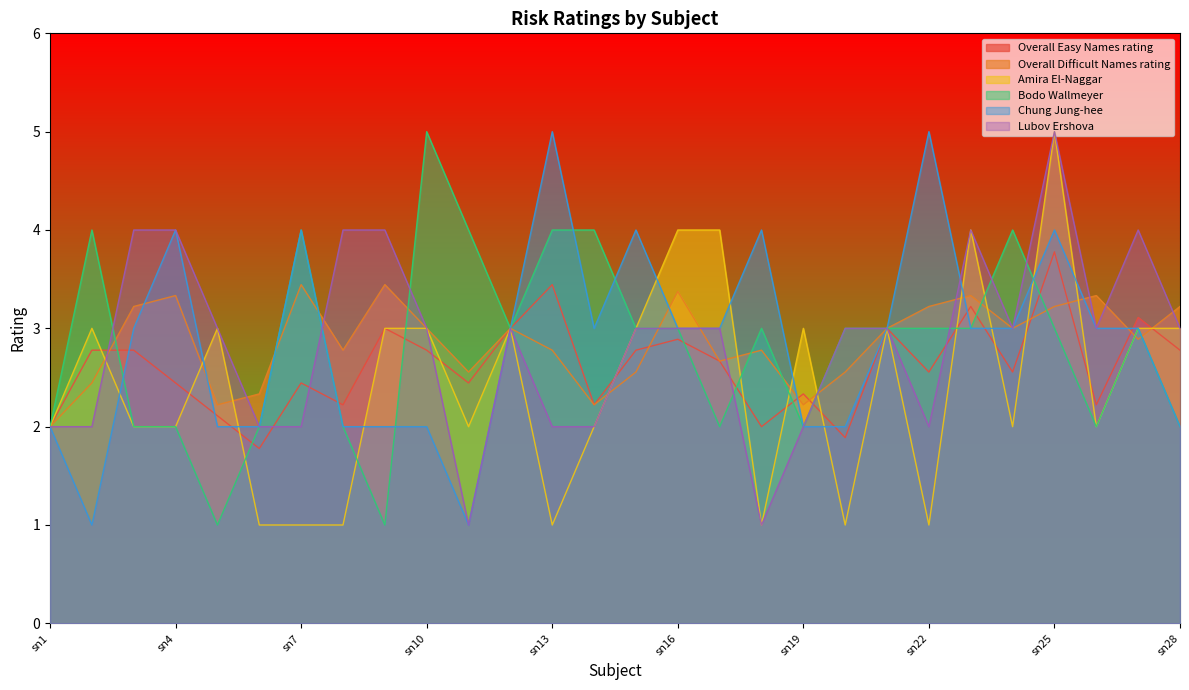

What is the minimum value for Amira El-Naggar?

1.0